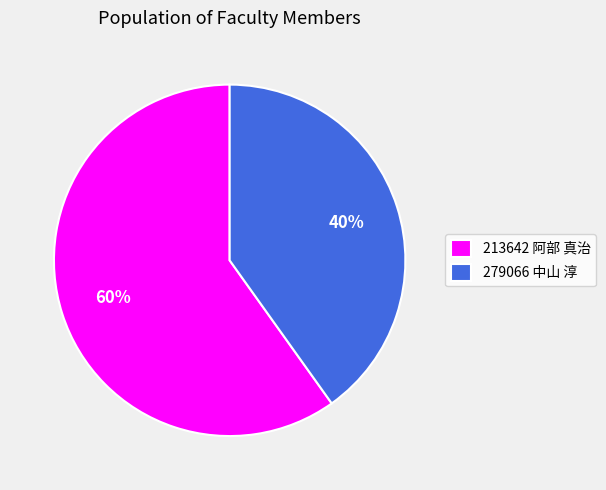

Approximately how many times larger is the value at 213642 阿部 真治 compared to 279066 中山 淳?

1.5